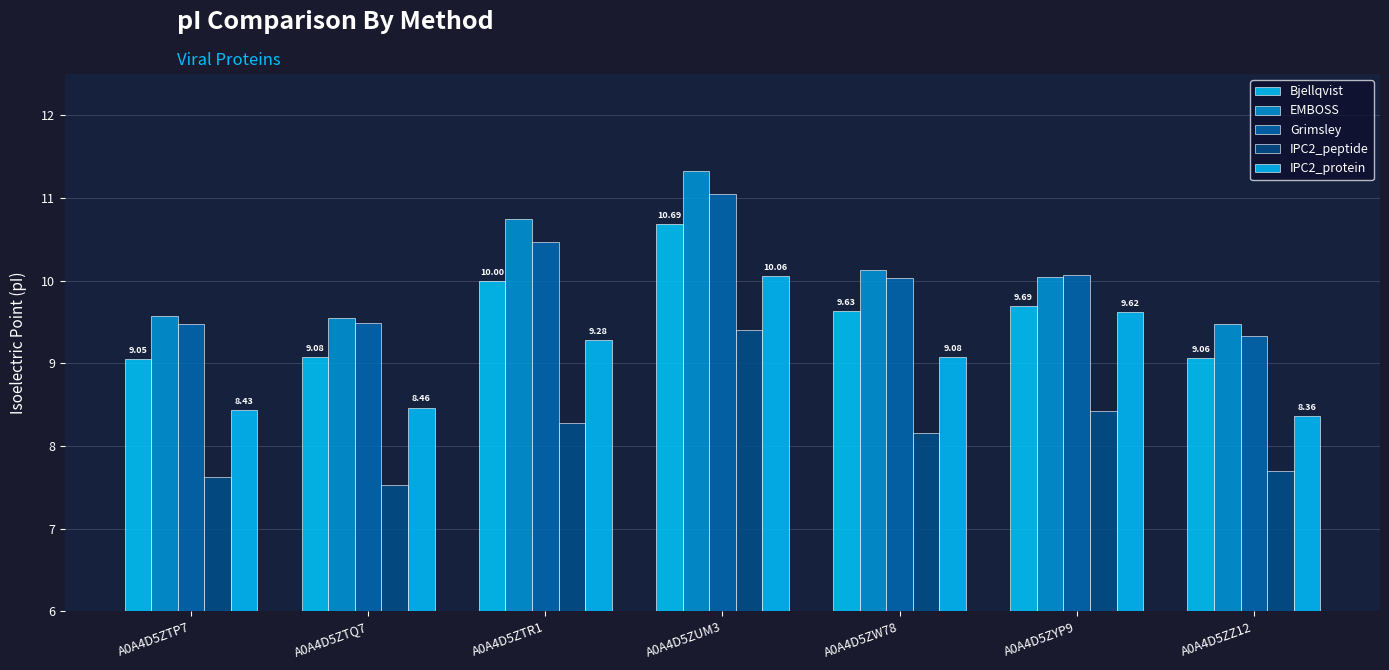

Reading right to left, transcribe all the data shown in this chart.

Bjellqvist: A0A4D5ZZ12=9.1	A0A4D5ZYP9=9.7	A0A4D5ZW78=9.6	A0A4D5ZUM3=10.7	A0A4D5ZTR1=10.0	A0A4D5ZTQ7=9.1	A0A4D5ZTP7=9.0
EMBOSS: A0A4D5ZZ12=9.5	A0A4D5ZYP9=10.0	A0A4D5ZW78=10.1	A0A4D5ZUM3=11.3	A0A4D5ZTR1=10.7	A0A4D5ZTQ7=9.5	A0A4D5ZTP7=9.6
Grimsley: A0A4D5ZZ12=9.3	A0A4D5ZYP9=10.1	A0A4D5ZW78=10.0	A0A4D5ZUM3=11.1	A0A4D5ZTR1=10.5	A0A4D5ZTQ7=9.5	A0A4D5ZTP7=9.5
IPC2_peptide: A0A4D5ZZ12=7.7	A0A4D5ZYP9=8.4	A0A4D5ZW78=8.2	A0A4D5ZUM3=9.4	A0A4D5ZTR1=8.3	A0A4D5ZTQ7=7.5	A0A4D5ZTP7=7.6
IPC2_protein: A0A4D5ZZ12=8.4	A0A4D5ZYP9=9.6	A0A4D5ZW78=9.1	A0A4D5ZUM3=10.1	A0A4D5ZTR1=9.3	A0A4D5ZTQ7=8.5	A0A4D5ZTP7=8.4